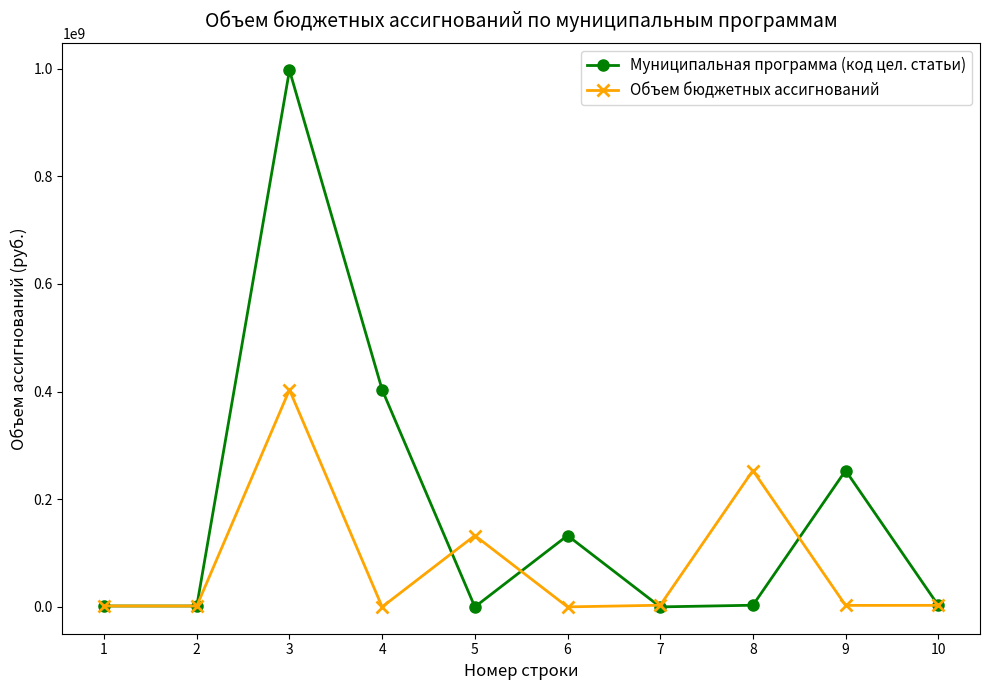

What are all the series names shown in the legend?

Муниципальная программа (код цел. статьи), Объем бюджетных ассигнований